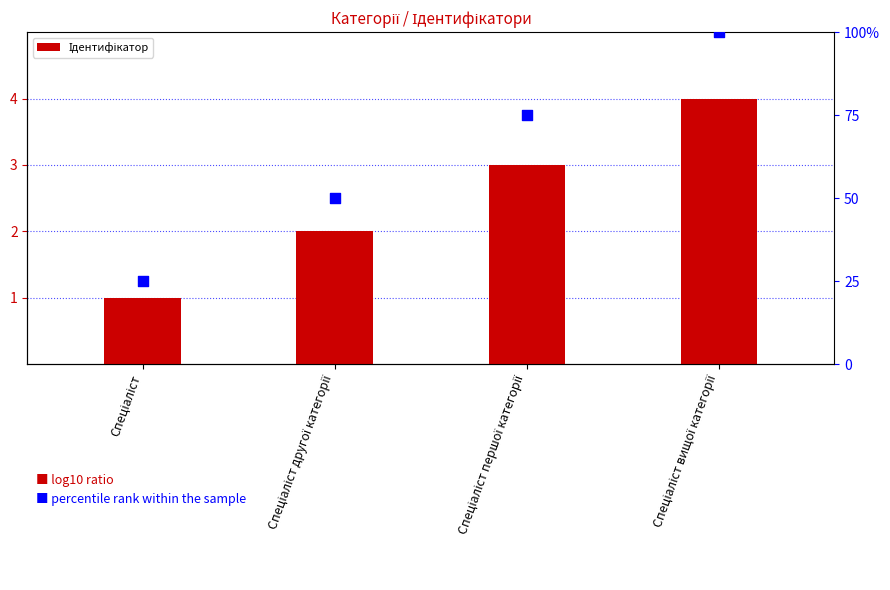

At how many categories does at least one series exceed 57?

2